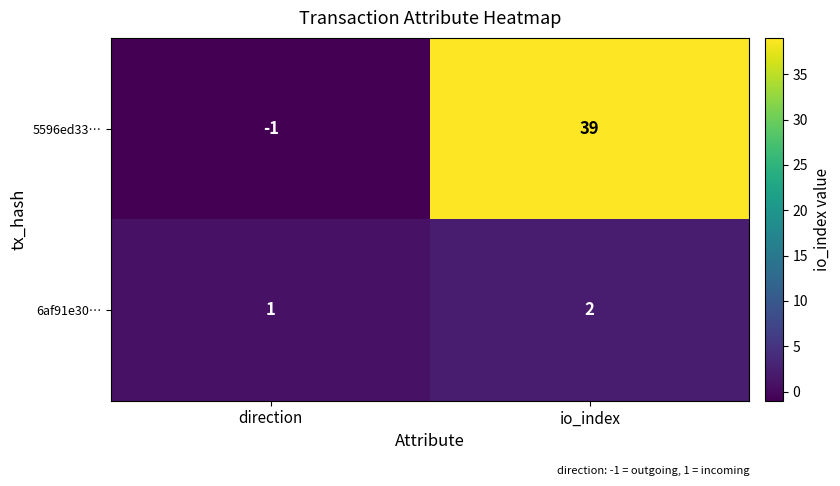

What is the maximum value shown in the chart?

39